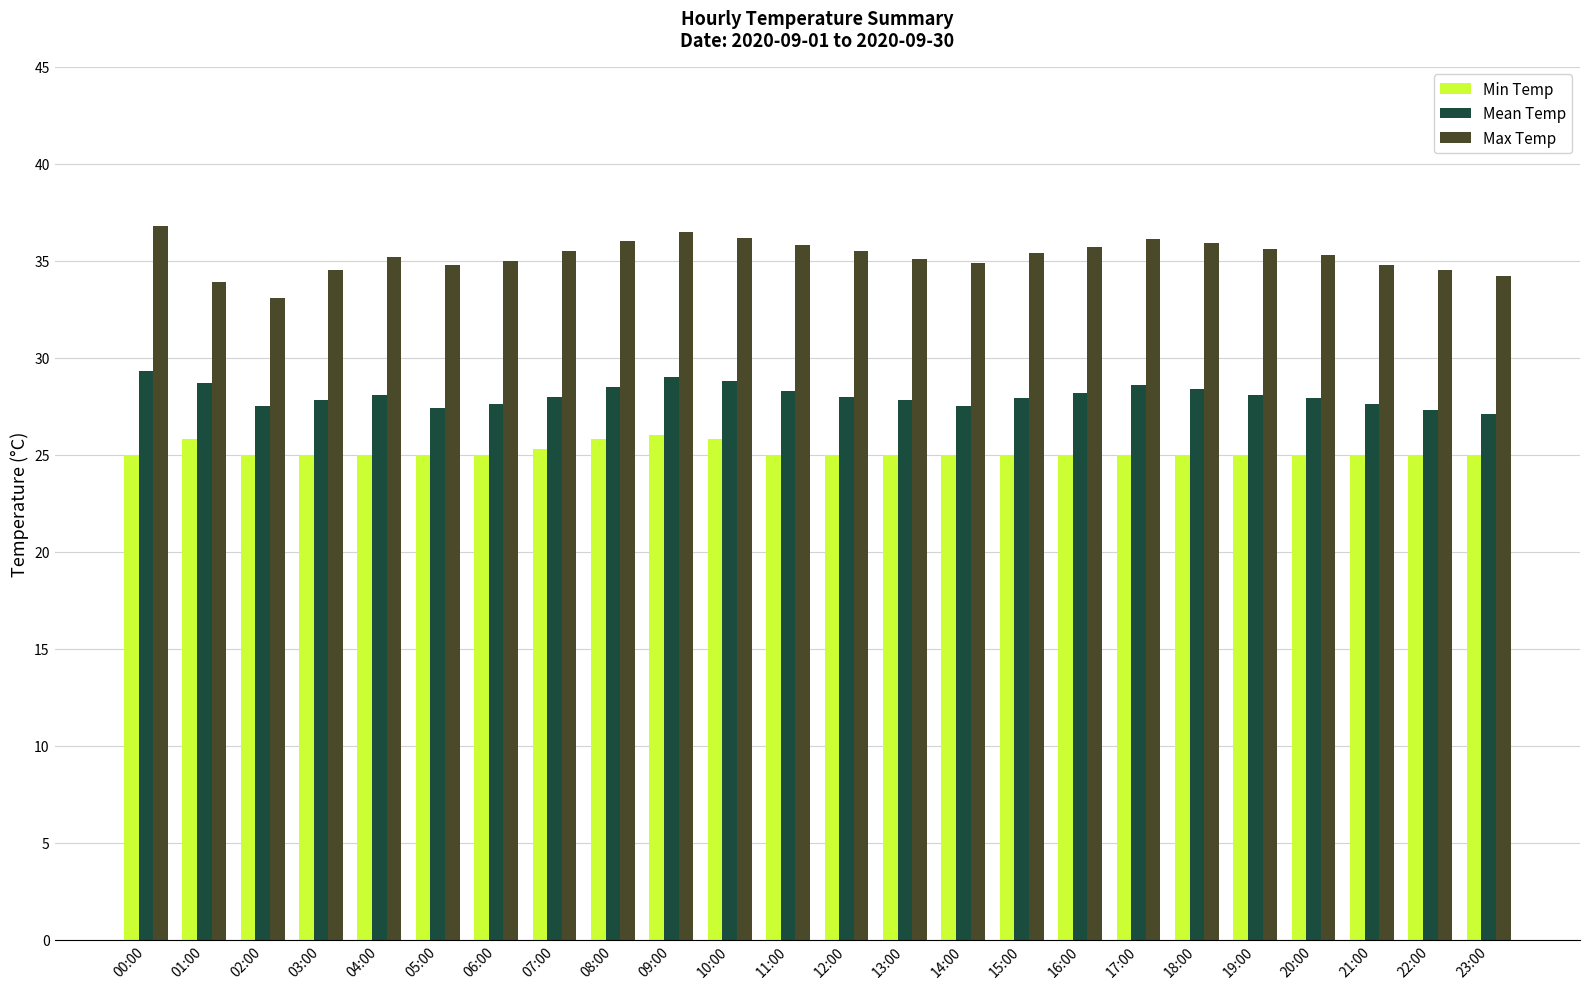

What is the sum of all Min Temp values?

603.7